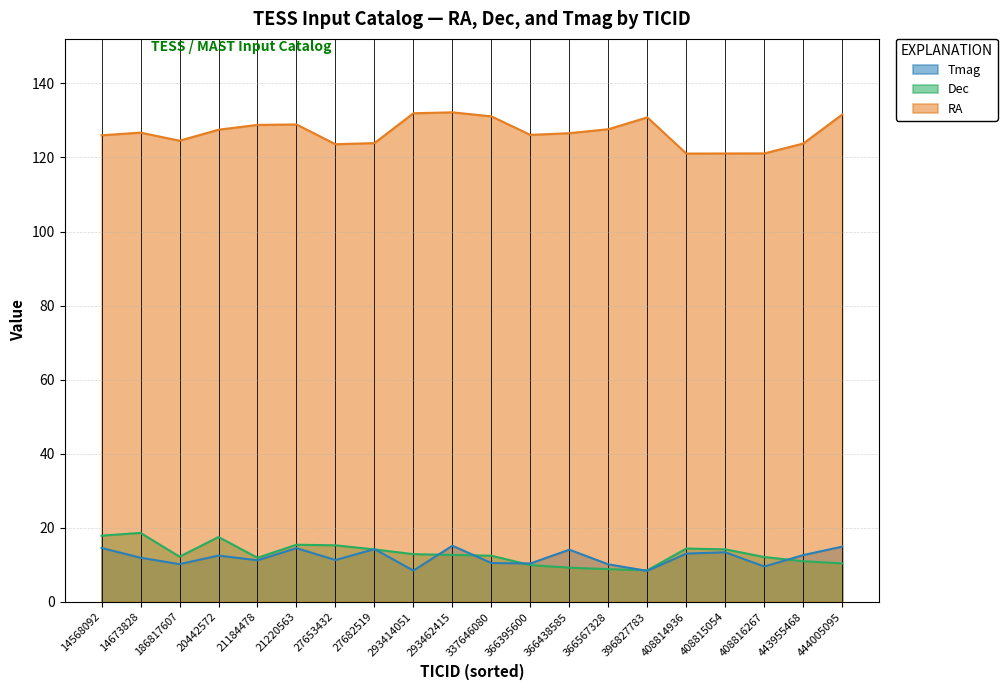

In RA, how many points are higher than both neighbors (excluding endpoints)?

4